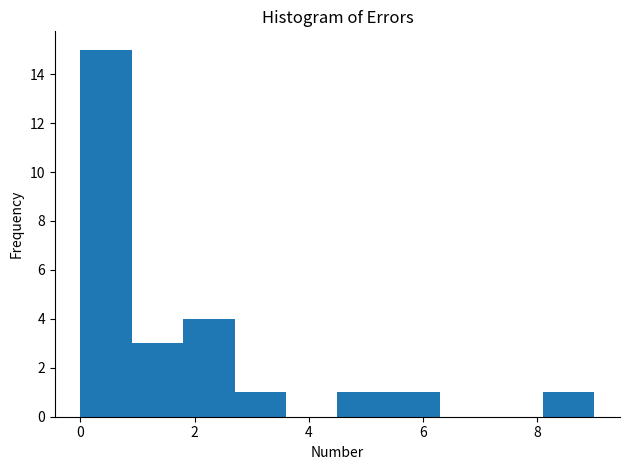

Reading left to right, transcribe this chart: for each bar, give the range it covers on the x-axis and its height. Neither the bar edges nor the heights are printed on the chart, so give them approximately, as read against the axes.

0.0 to 0.9: 15
0.9 to 1.8: 3
1.8 to 2.7: 4
2.7 to 3.6: 1
3.6 to 4.5: 0
4.5 to 5.4: 1
5.4 to 6.3: 1
6.3 to 7.2: 0
7.2 to 8.1: 0
8.1 to 9.0: 1